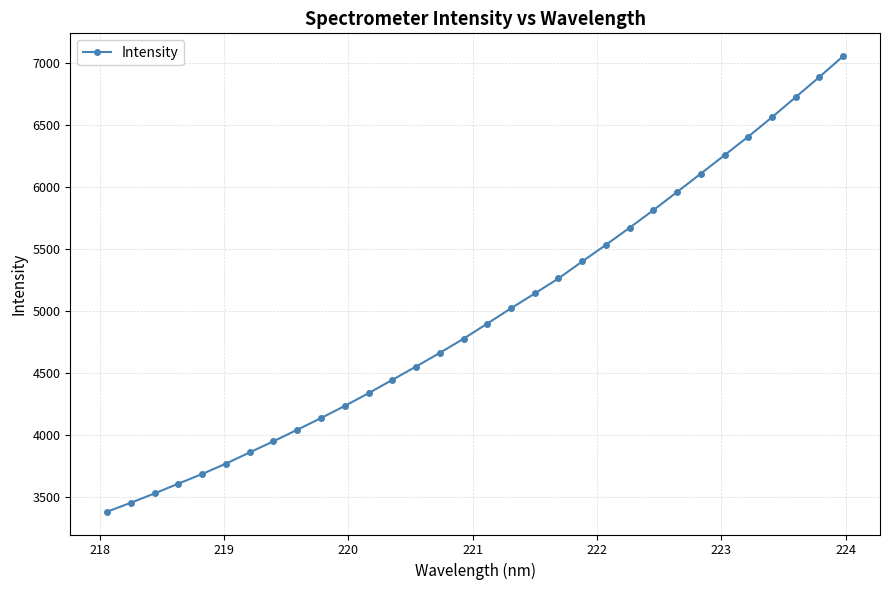

What is the average value?

4975.7